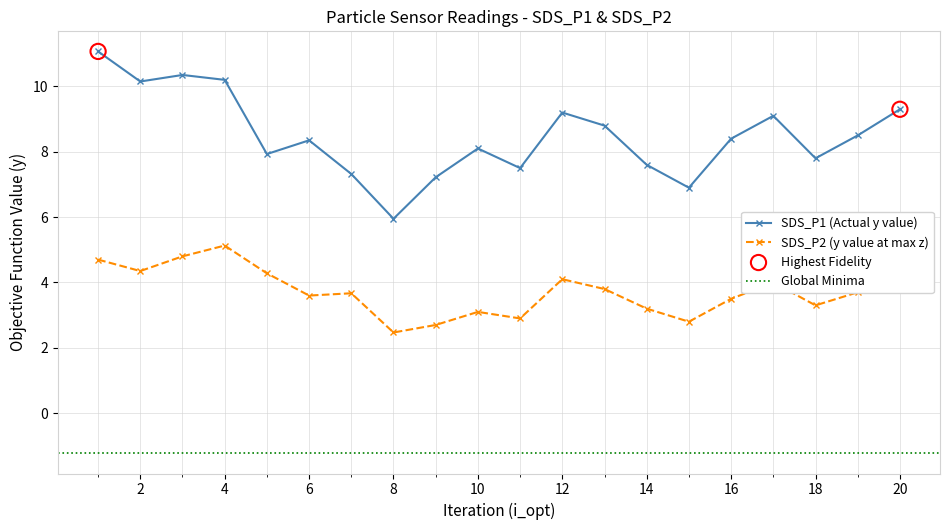

At which label does SDS_P2 (y value at max z) reach its peak?

4